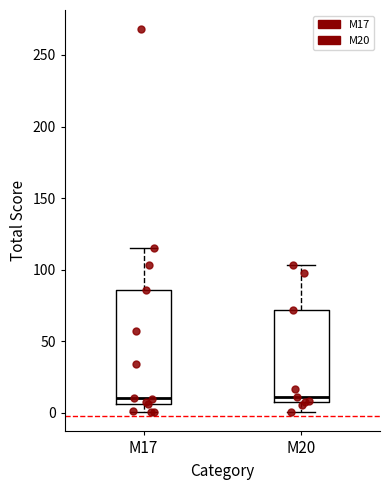

Where does the median line of the box for M17 sit on the y-axis? The values are not printed on the chart, so give them approximately, as read against the axis.

10